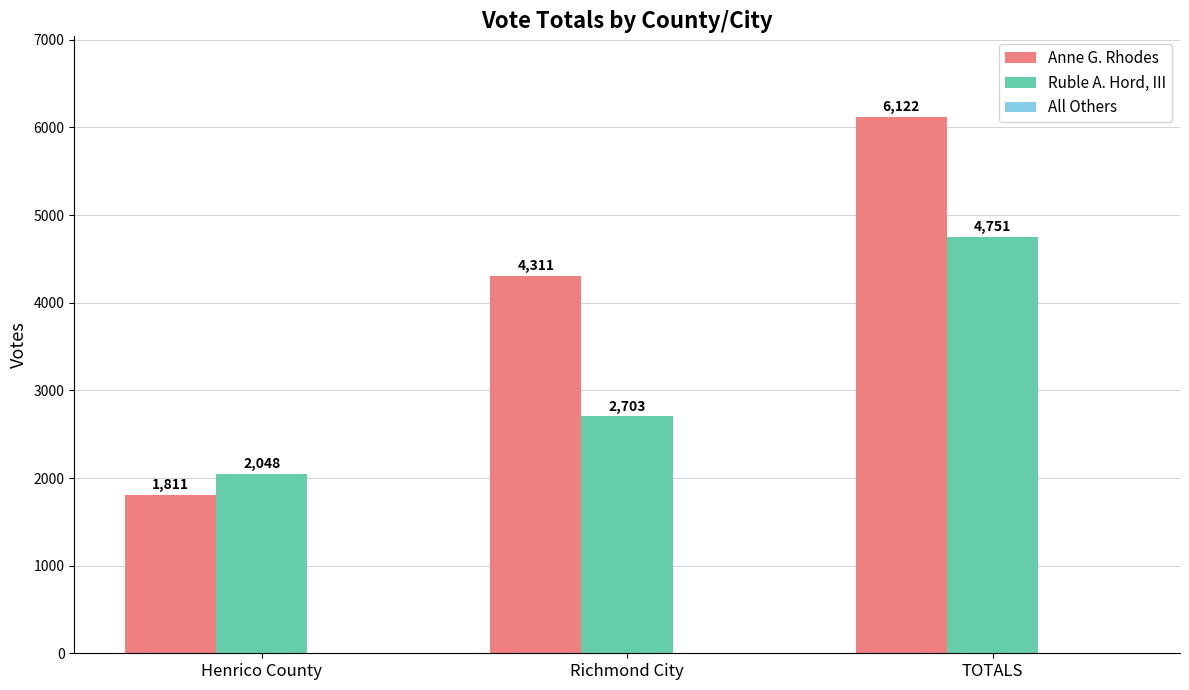

Is it true that Anne G. Rhodes equals 1811 at Henrico County?

True